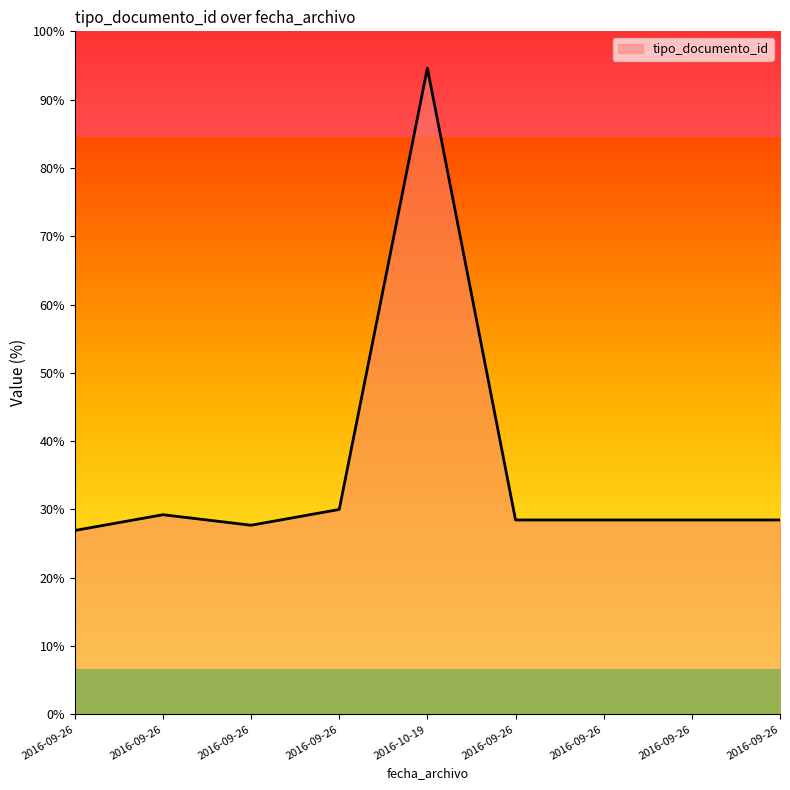

List the labels in order of value, smallest first.

2016-09-26, 2016-09-26, 2016-09-26, 2016-09-26, 2016-09-26, 2016-09-26, 2016-09-26, 2016-09-26, 2016-10-19